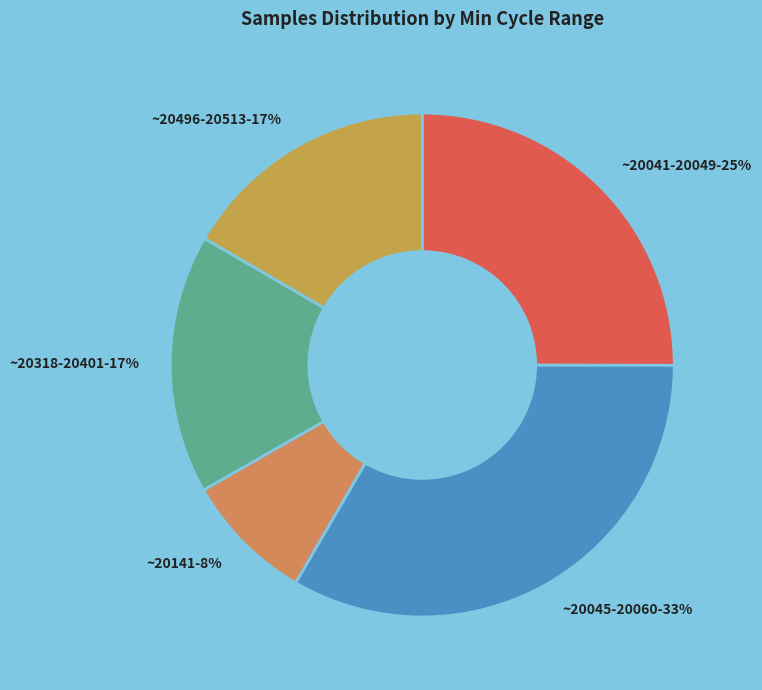

The ~20045-20060-33% slice represents 33% of the pie. True or false?

True